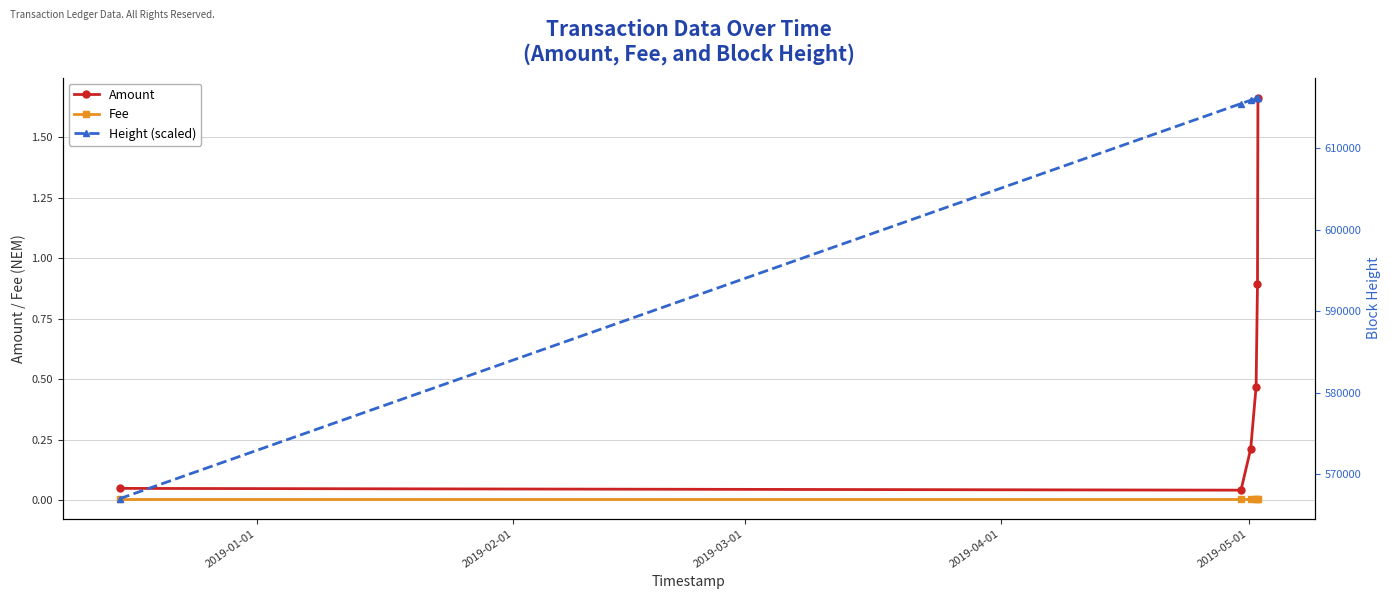

What is the sum of all Height (scaled) values?

3646868.0